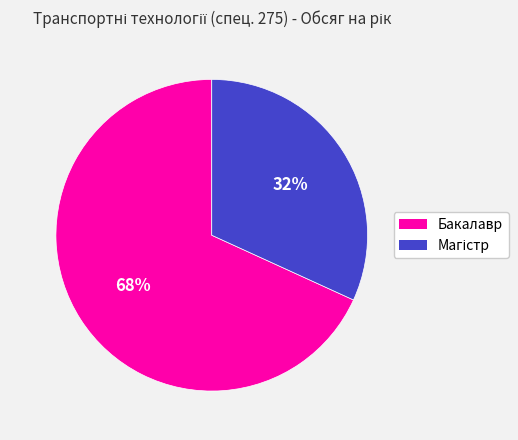

Is there any slice that represents more than half of the pie?

Yes